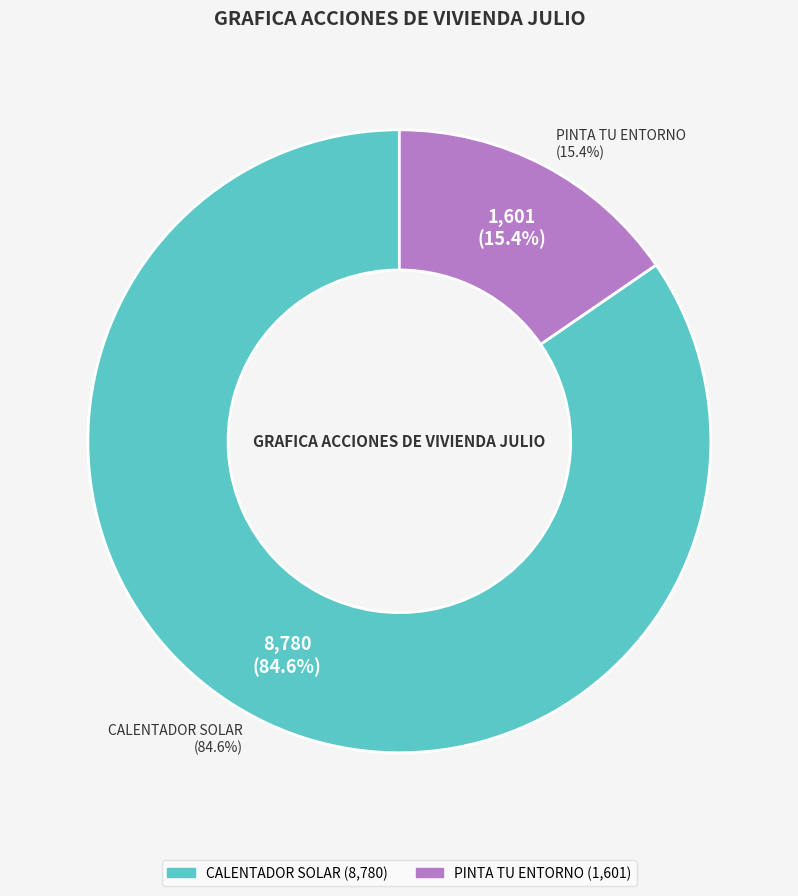

Which has a higher value, PINTA TU ENTORNO or CALENTADOR SOLAR?

CALENTADOR SOLAR